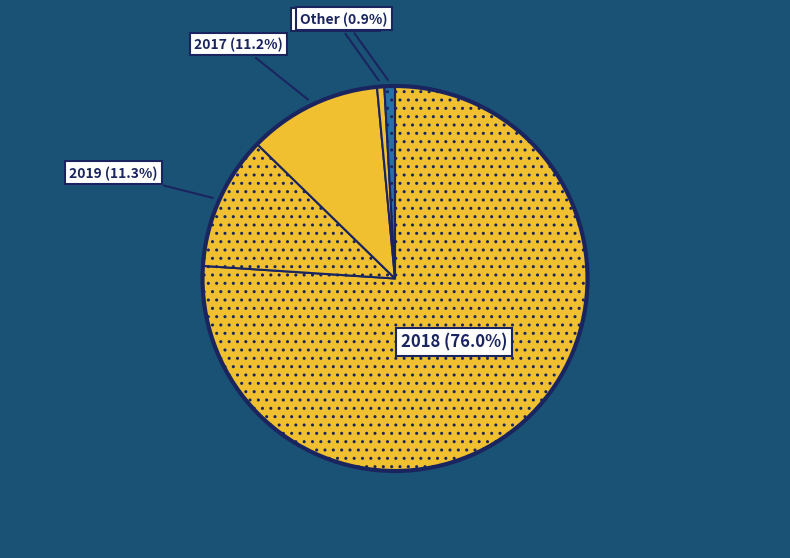

How many slices are in this pie chart?

5